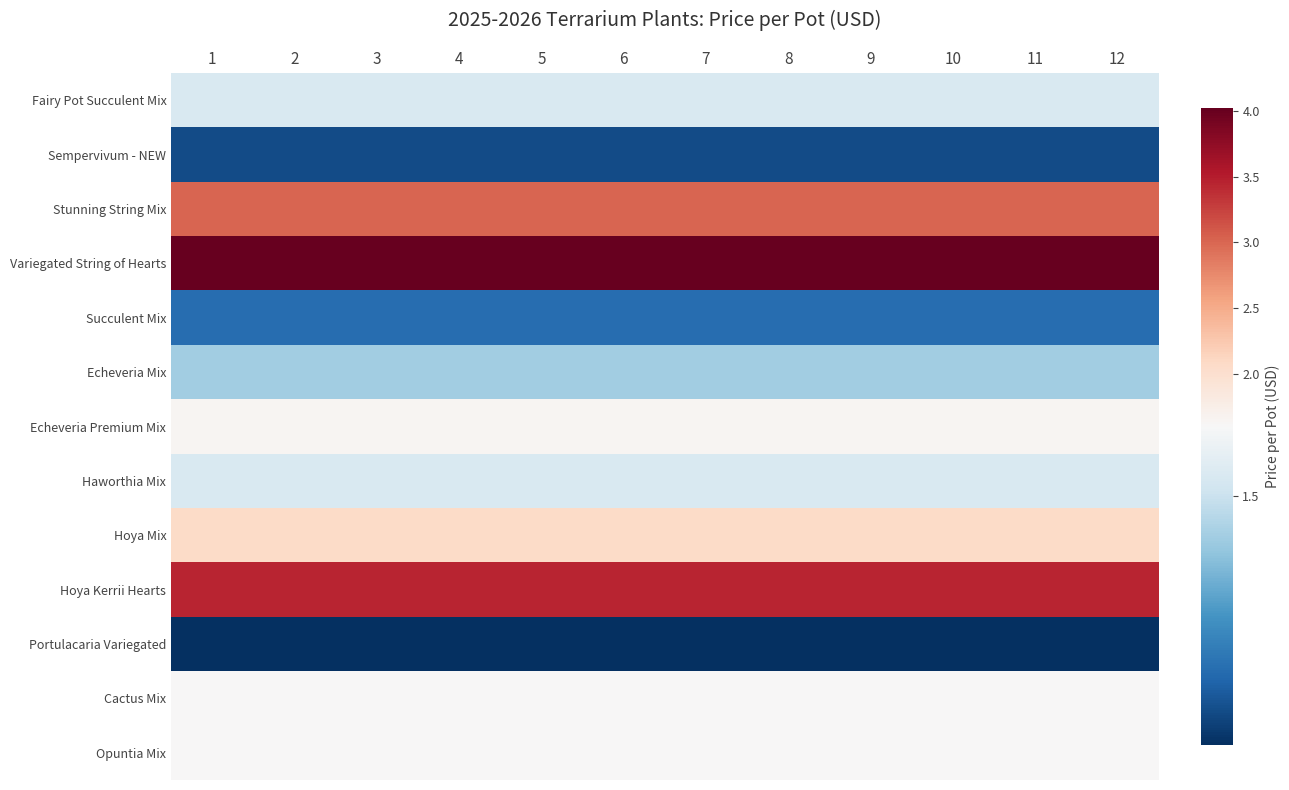

What is the difference between the highest and lowest values at 11?

2.9